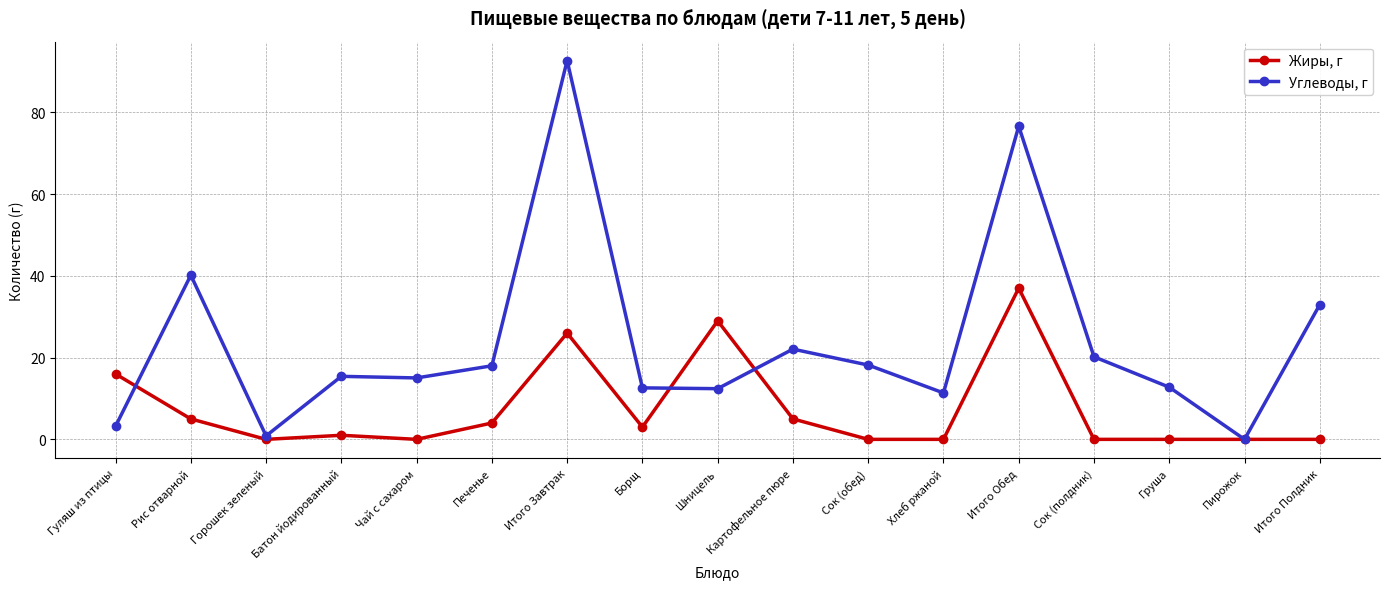

What position from the right is Итого Завтрак?

11